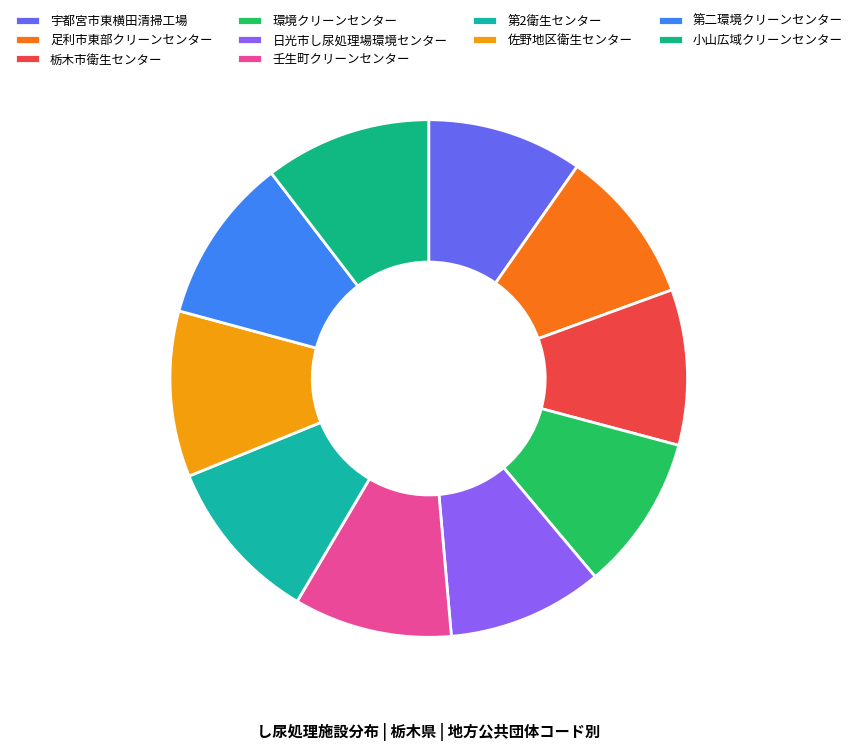

Count the number of slices in the pie.

10